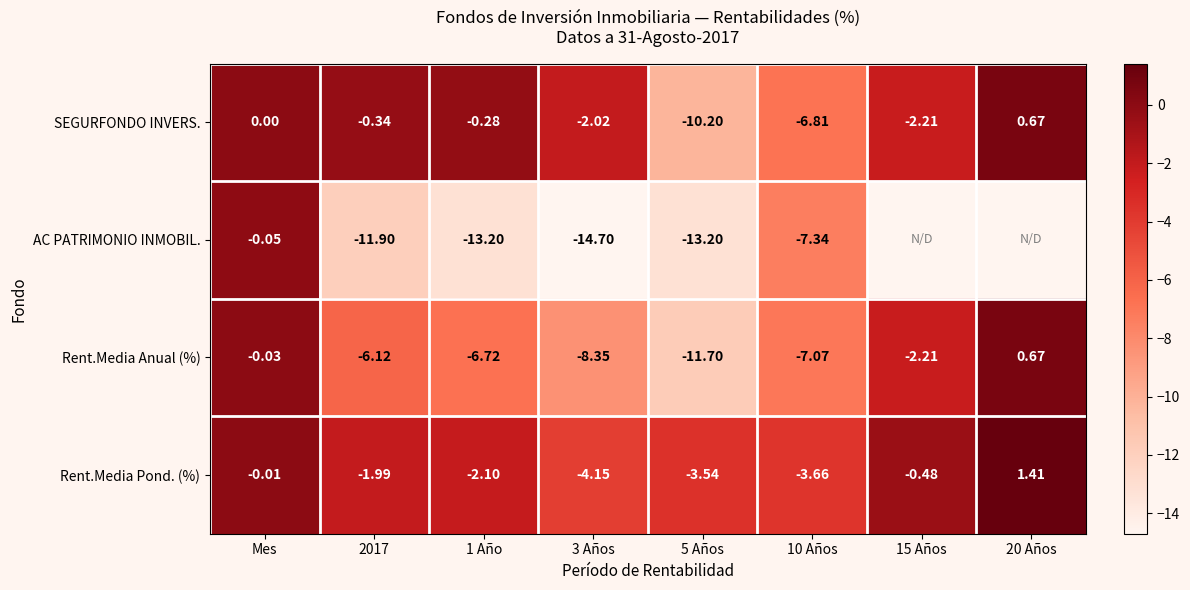

Between 2017 and 10 Años, which series saw the biggest shift?

SEGURFONDO INVERS.